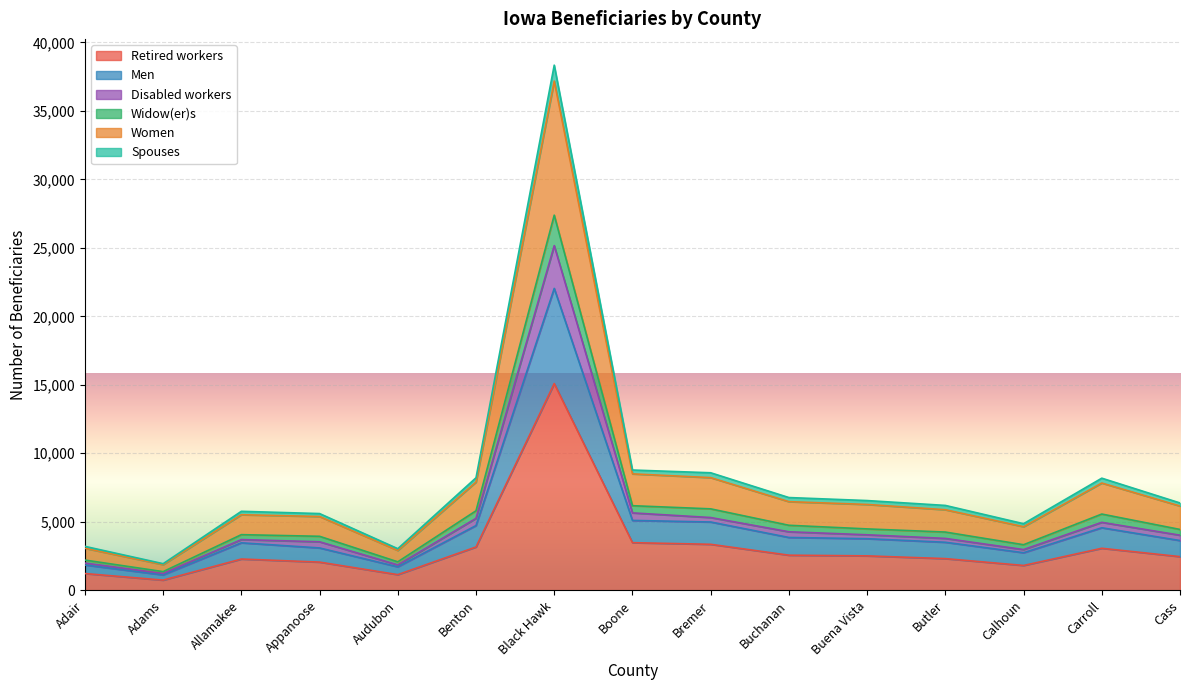

Does the chart display data point markers on the line(s)?

No